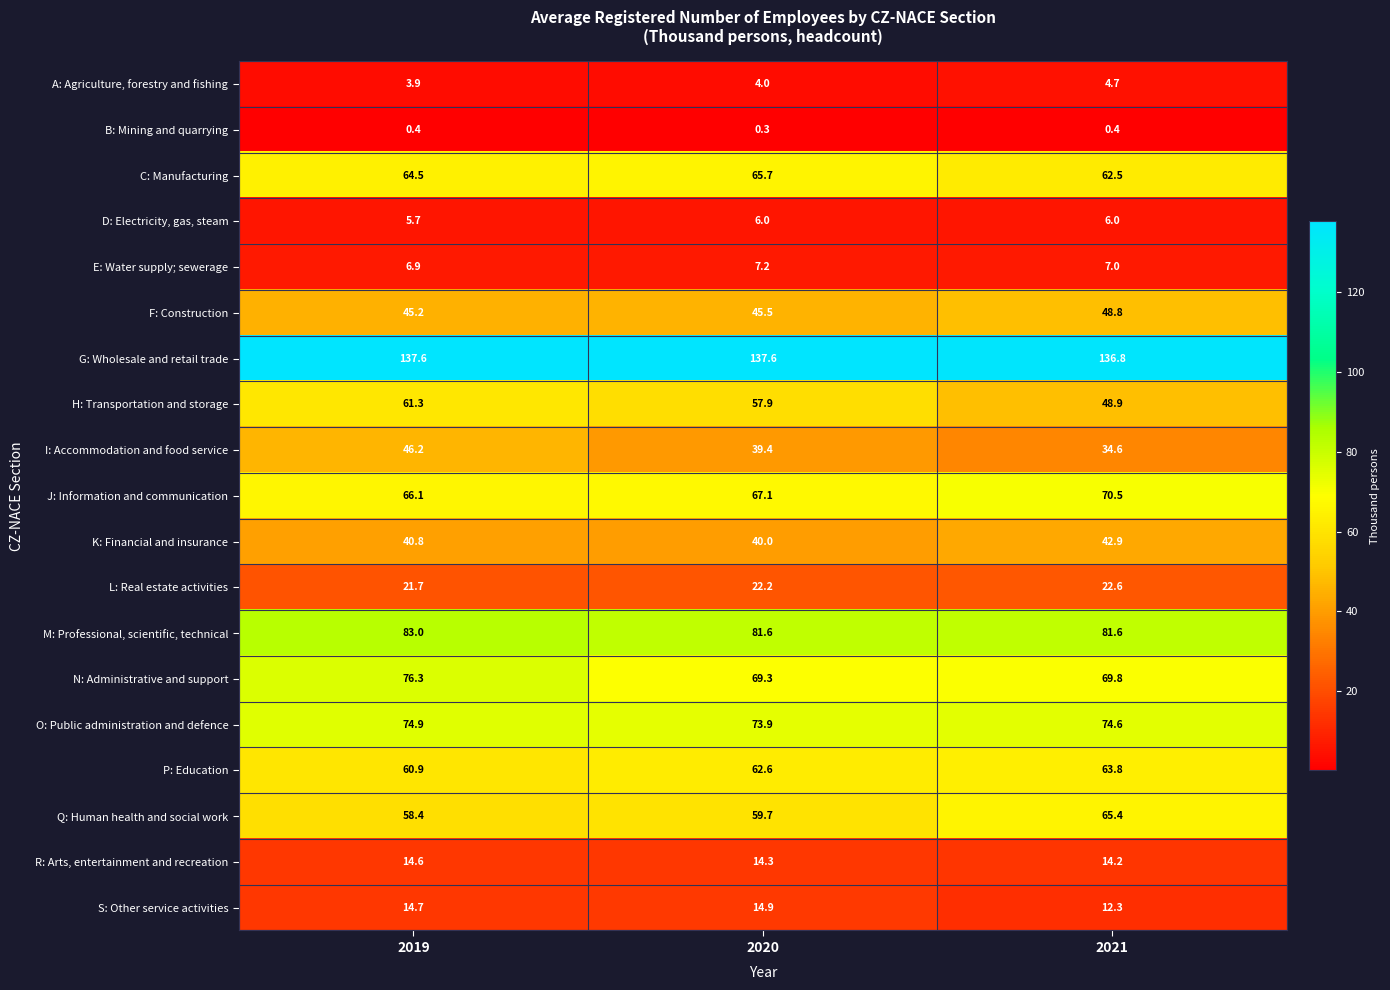

What is the difference between the highest and lowest values at 2021?

136.4